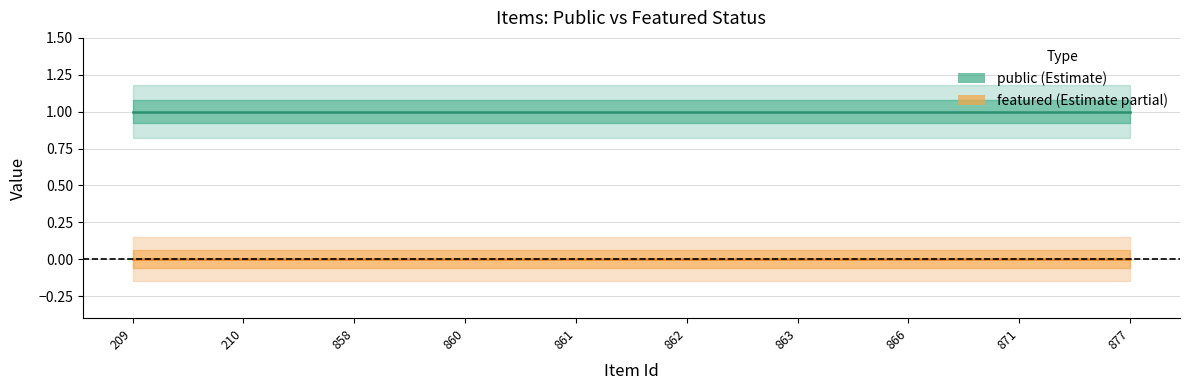

Does the chart have visible grid lines?

Yes